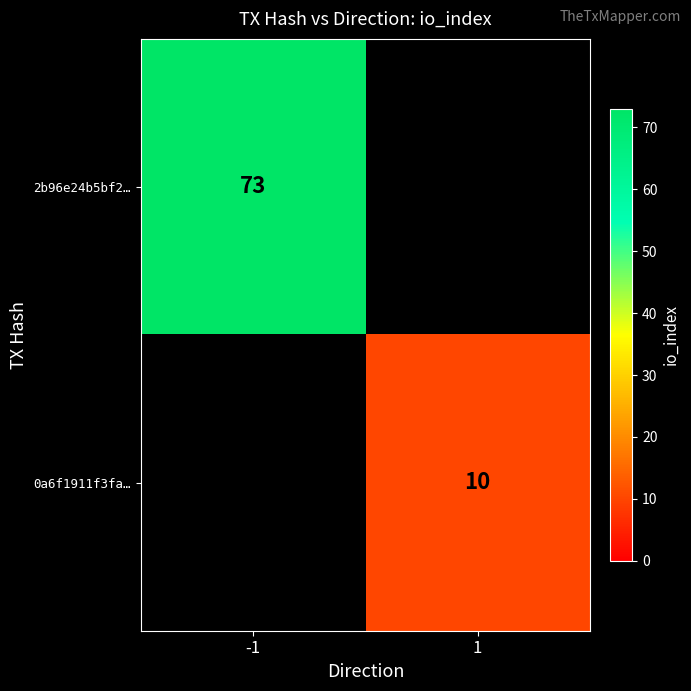

True or false: 0a6f1911f3fa… has a value of 10 at 1.

True